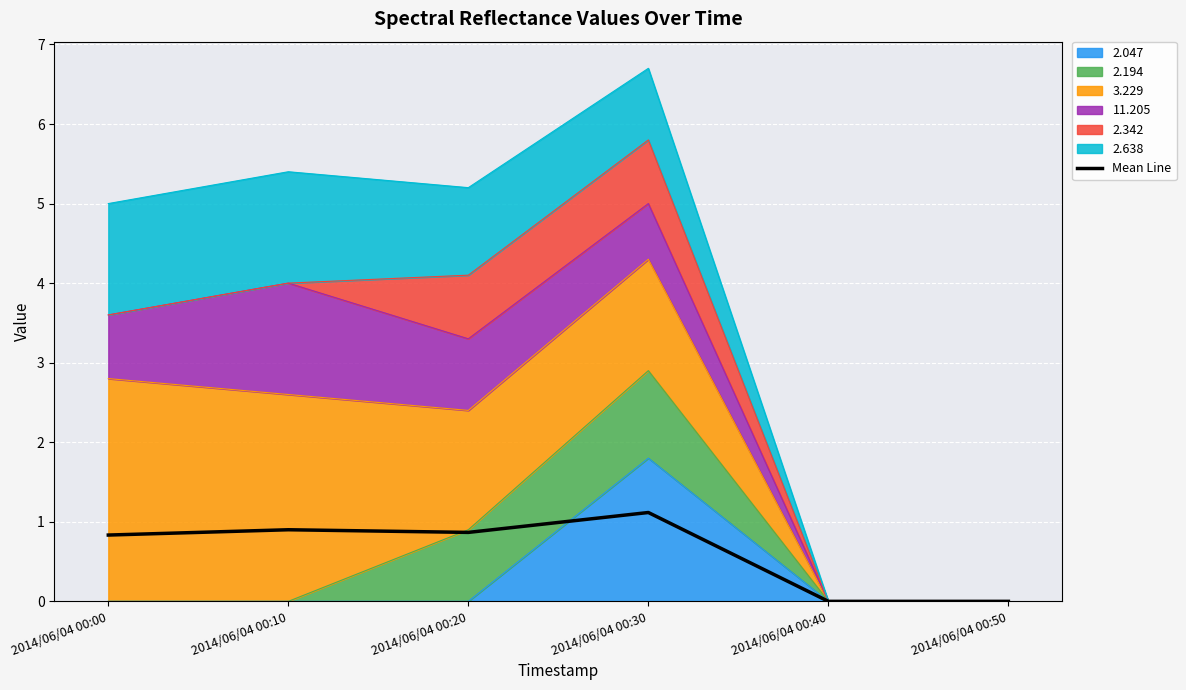

What is the value of the 2nd point from the left?

0.9